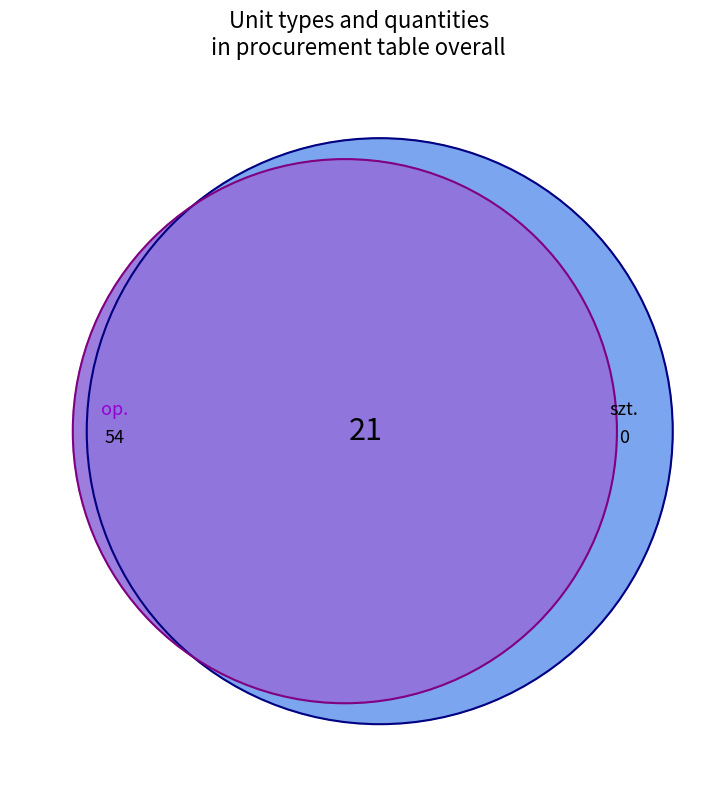

Which has a higher value, szt. or op.?

op.